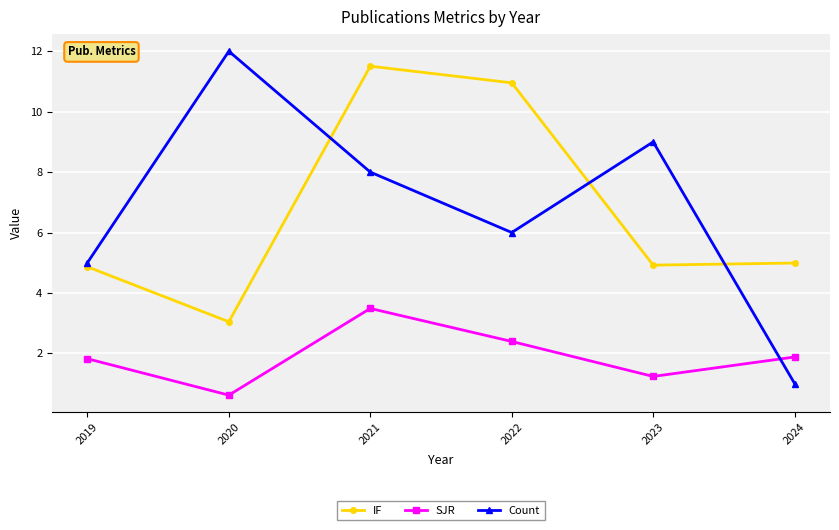

What is the difference between the SJR values at 2020 and 2024?

1.3